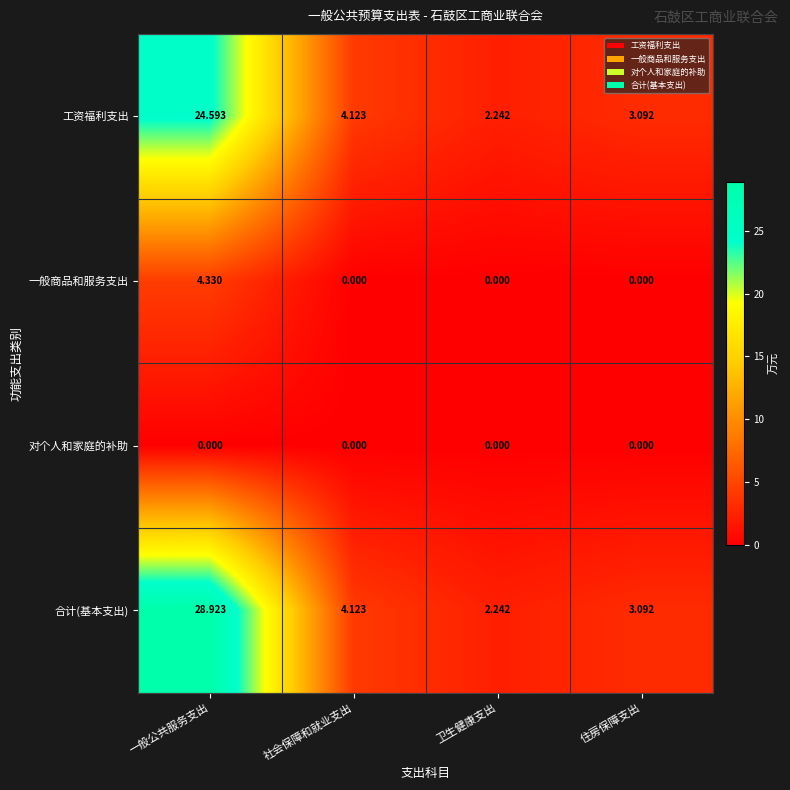

How many distinct data groups are displayed?

4